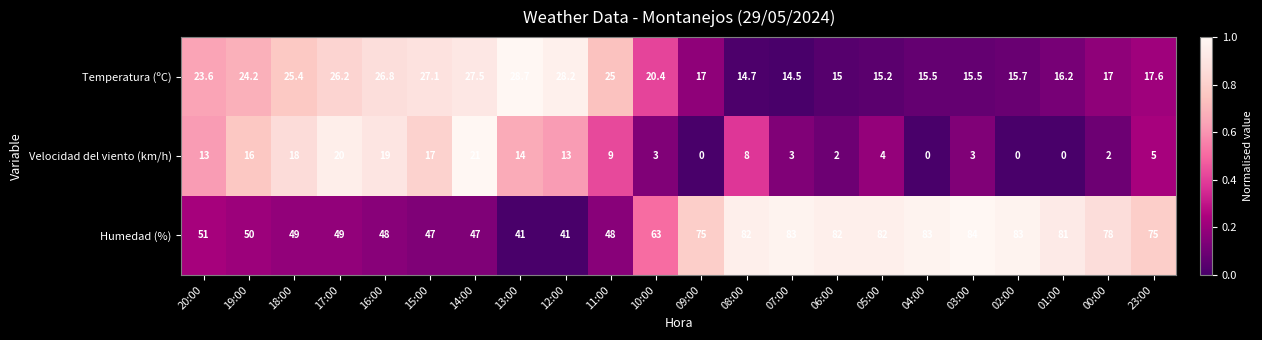

How many distinct data groups are displayed?

3